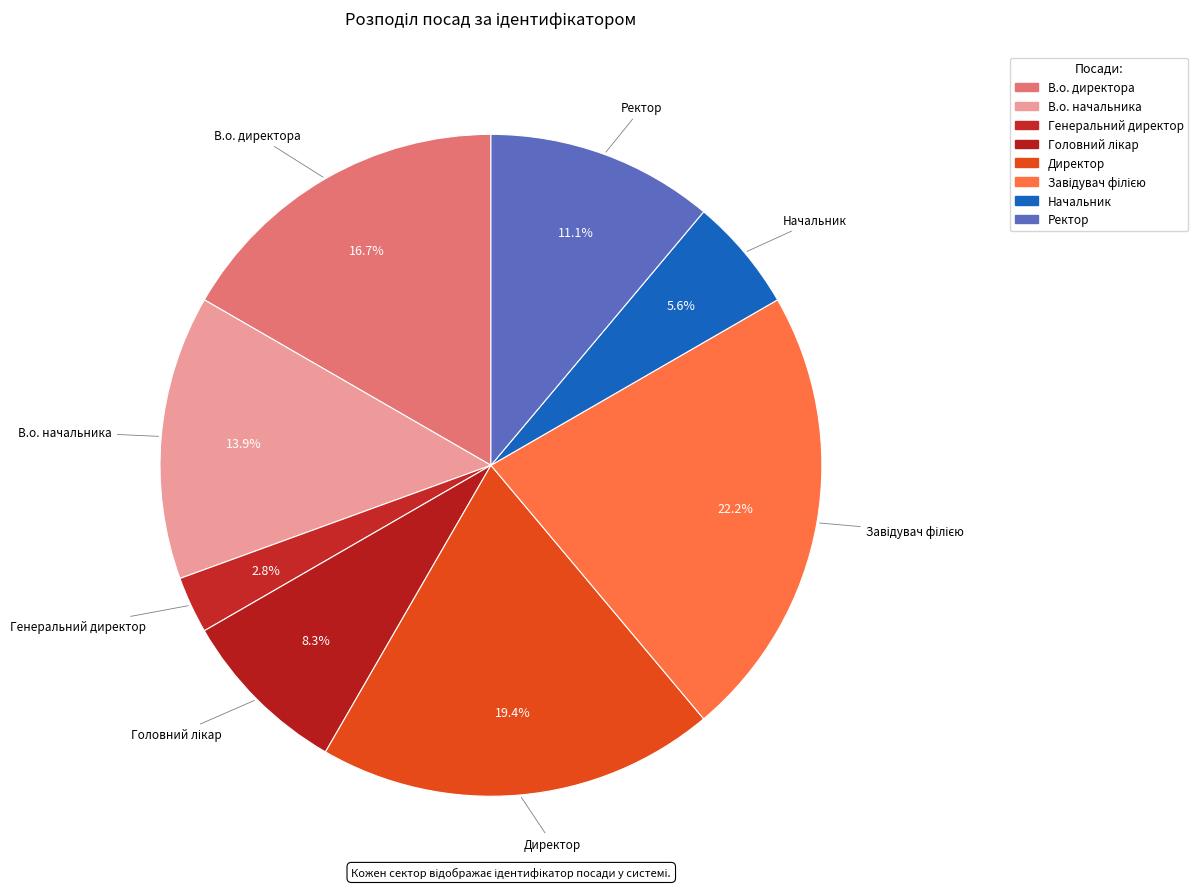

How many slices are in this pie chart?

8